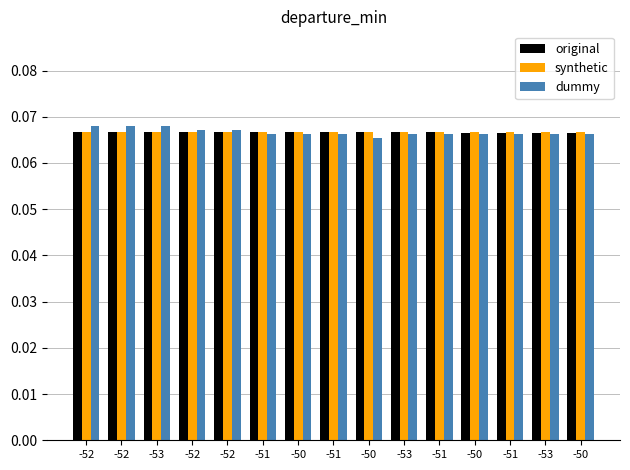

What is the sum of the synthetic values at -50 and -52?

0.1